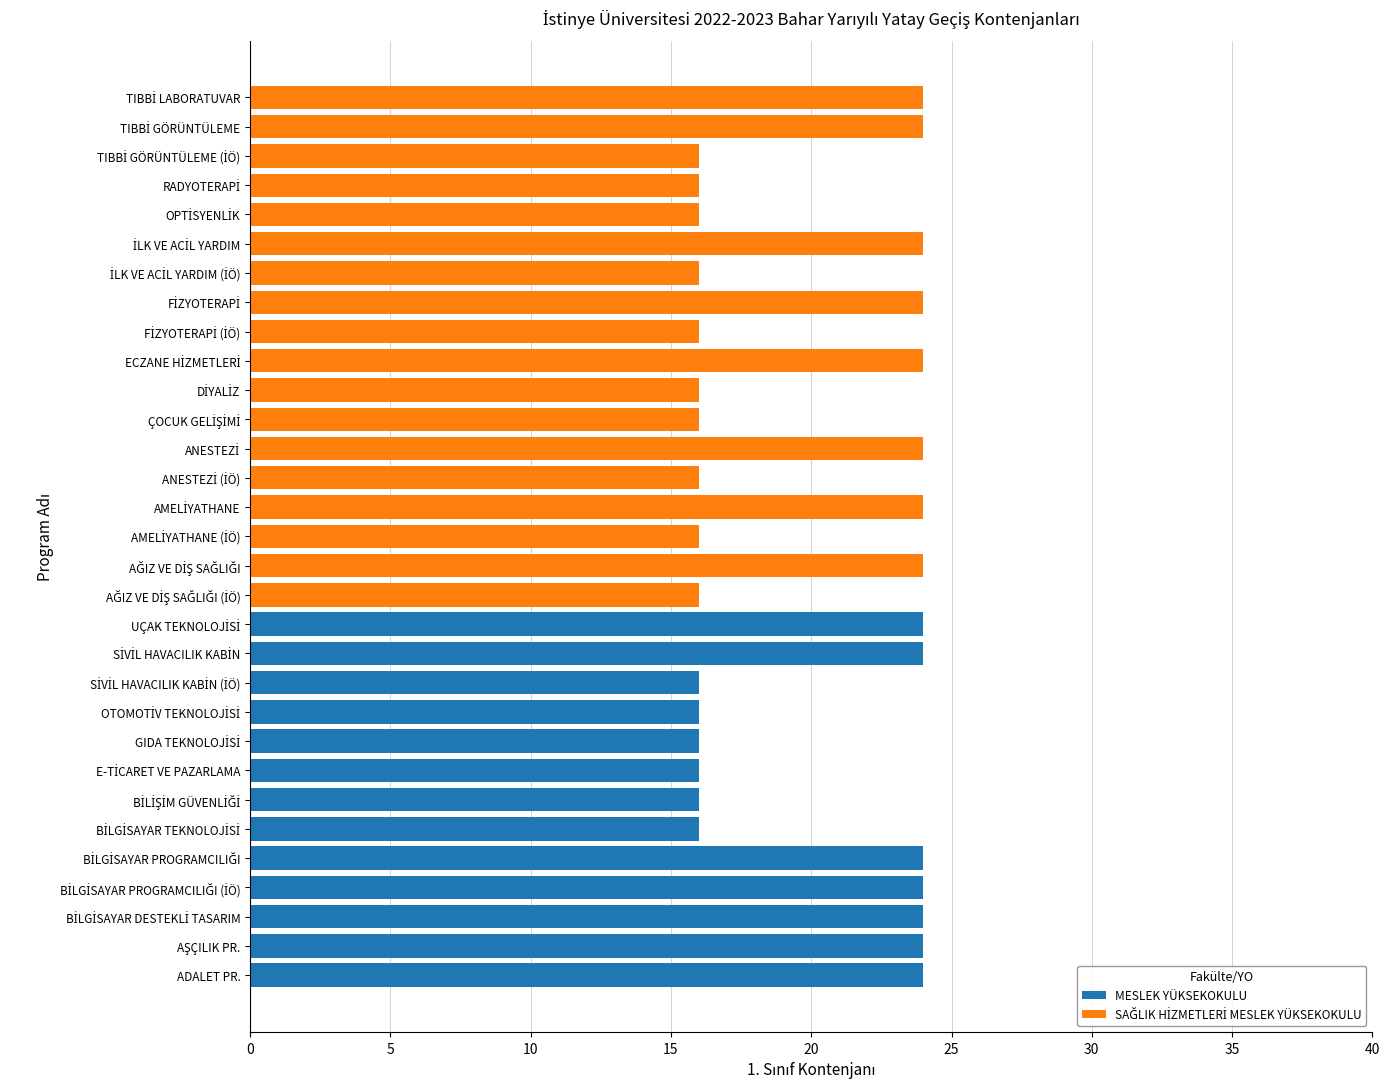

What is the sum of all MESLEK YÜKSEKOKULU values?

264